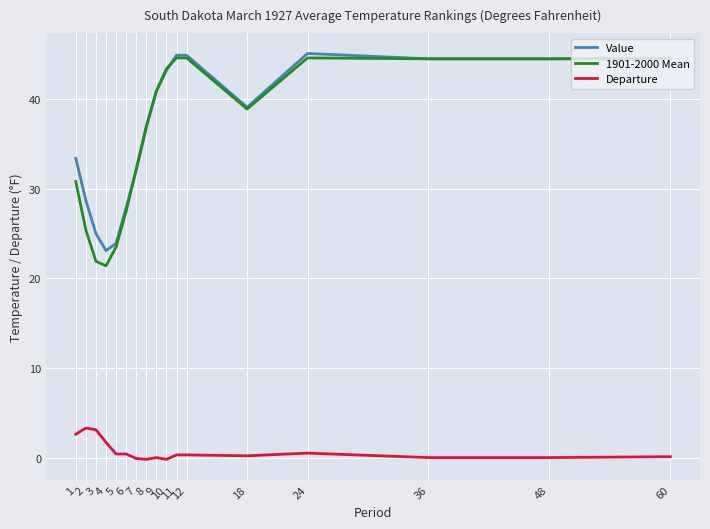

What is the sum of the Departure values at 1 and 60?

2.7